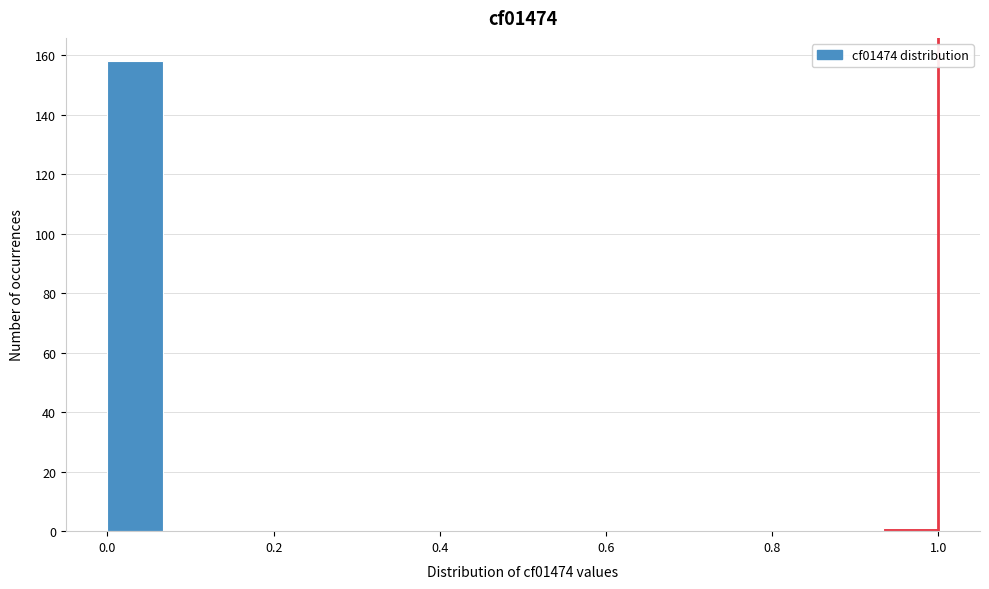

Around what value on the x-axis is the tallest bar? Give the approximate position of its centre, as read against the axis.

0.04